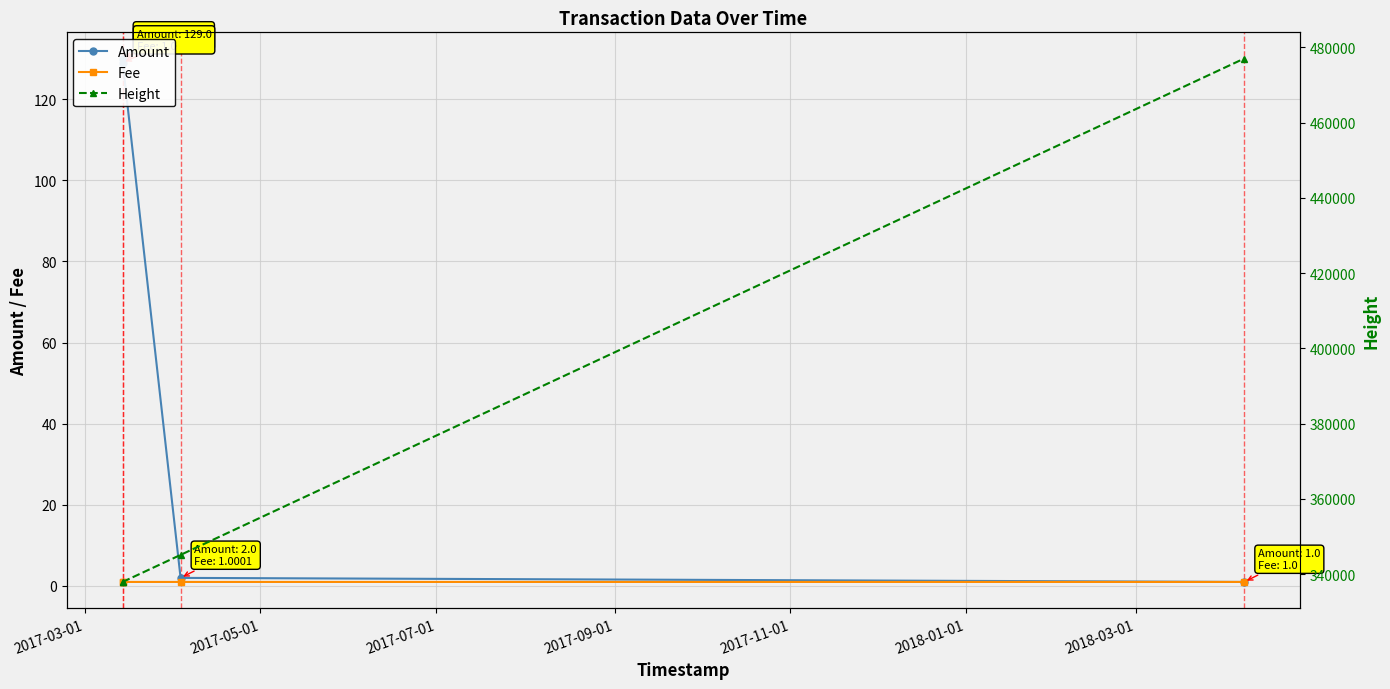

True or false: Fee has more than 1 points higher than both neighbors.

False